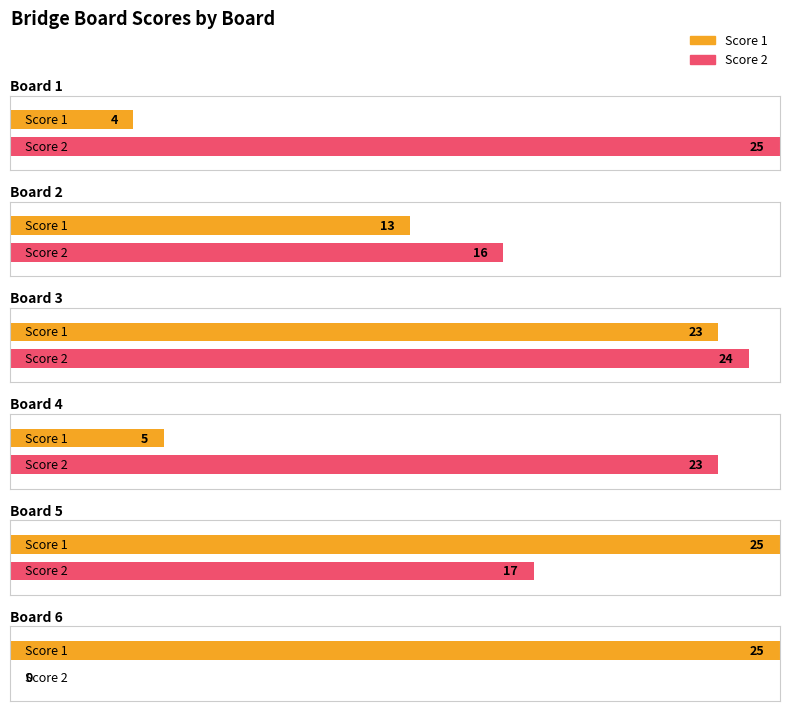

Which label corresponds to the largest value in the chart?

Board 5